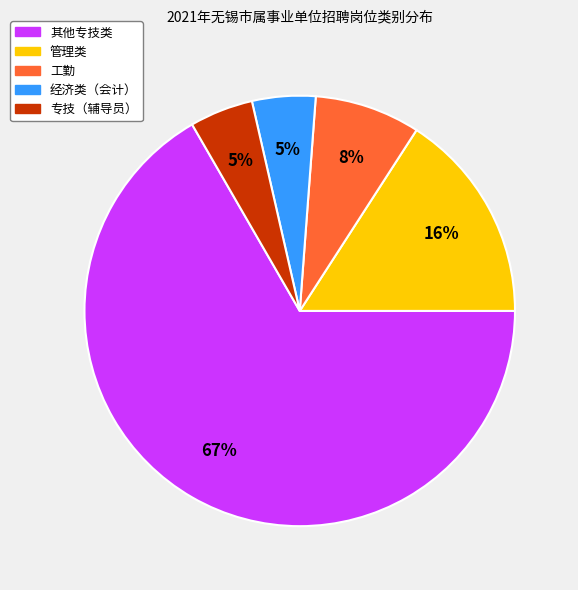

Does 其他专技类 account for over 50% of the chart?

Yes